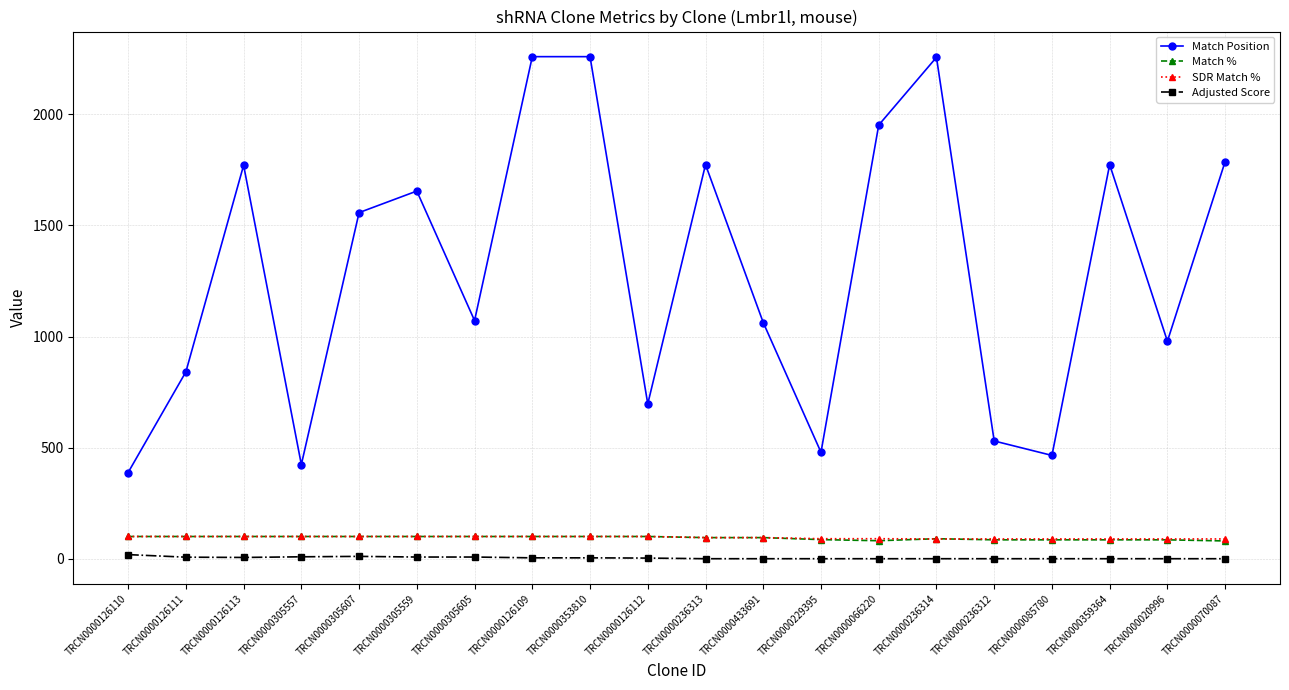

True or false: Match Position has more than 1 points higher than both neighbors.

True